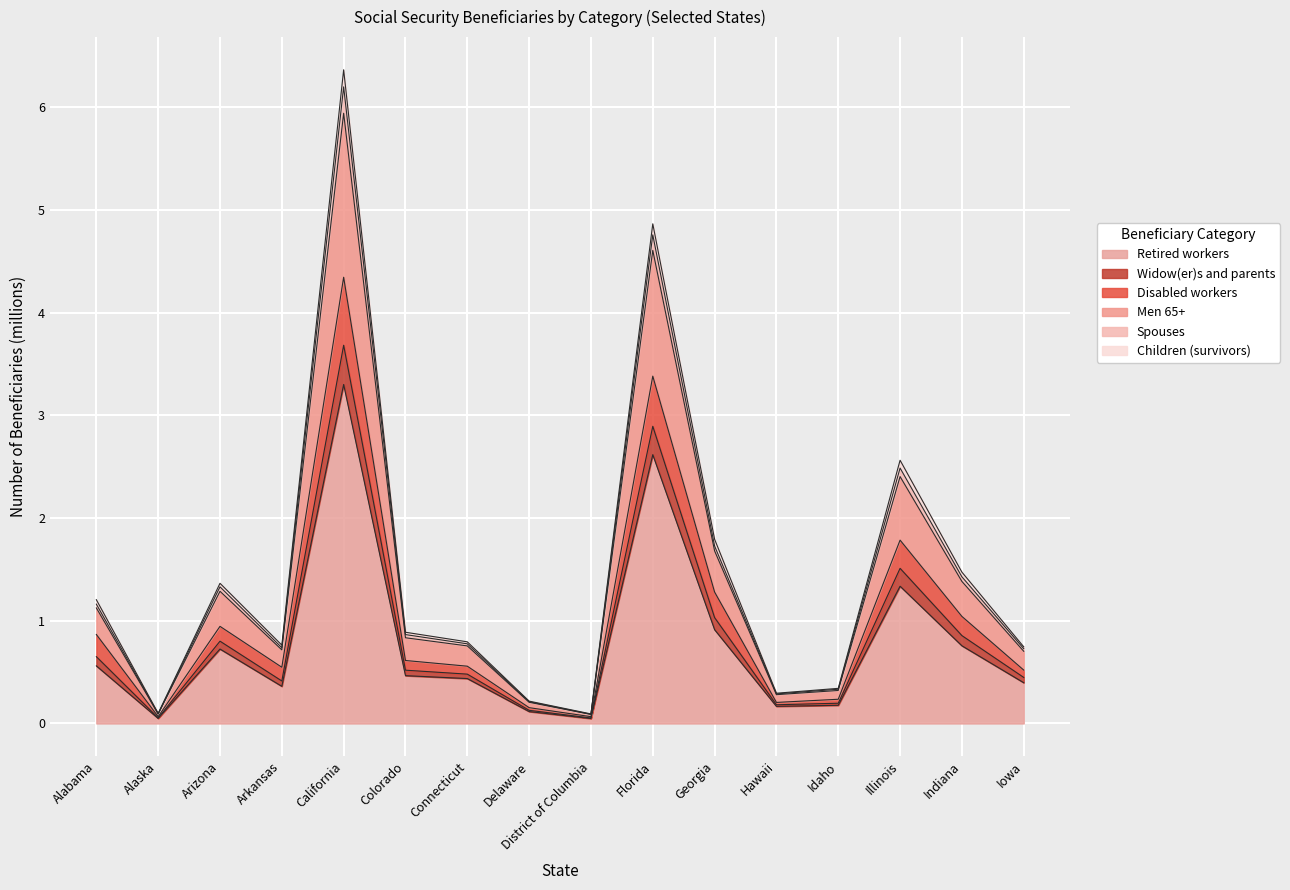

What is the approximate value of Retired workers at Indiana?

0.8